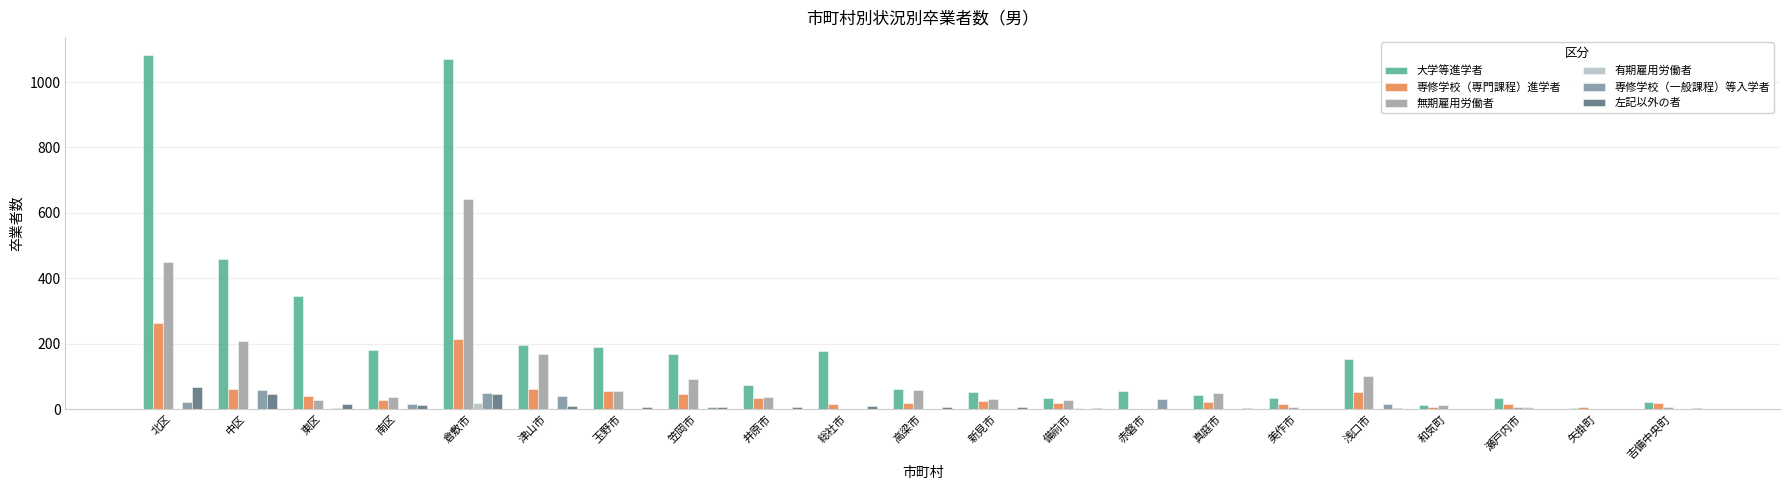

Is it true that 大学等進学者 equals 61 at 浅口市?

False